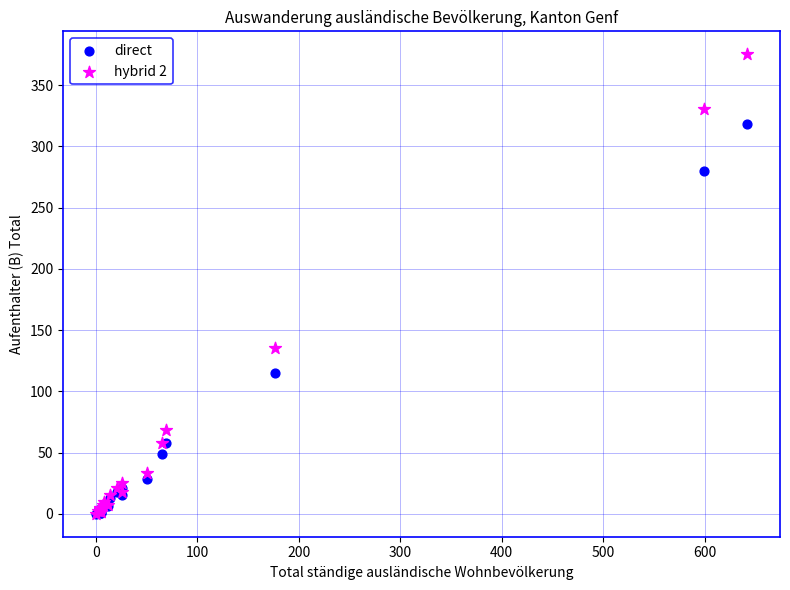

Across all series, what Y value is closest to 187?

135.7